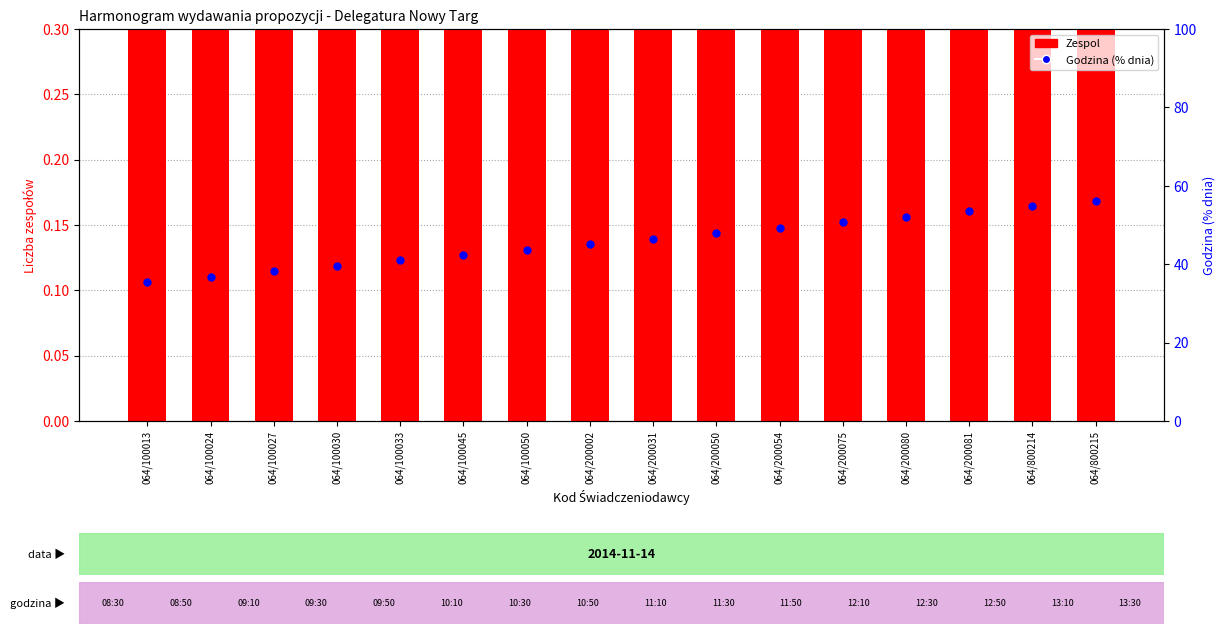

Is the value of Godzina (% dnia) at 064/100045 greater than the value of Zespol at 064/100027?

Yes